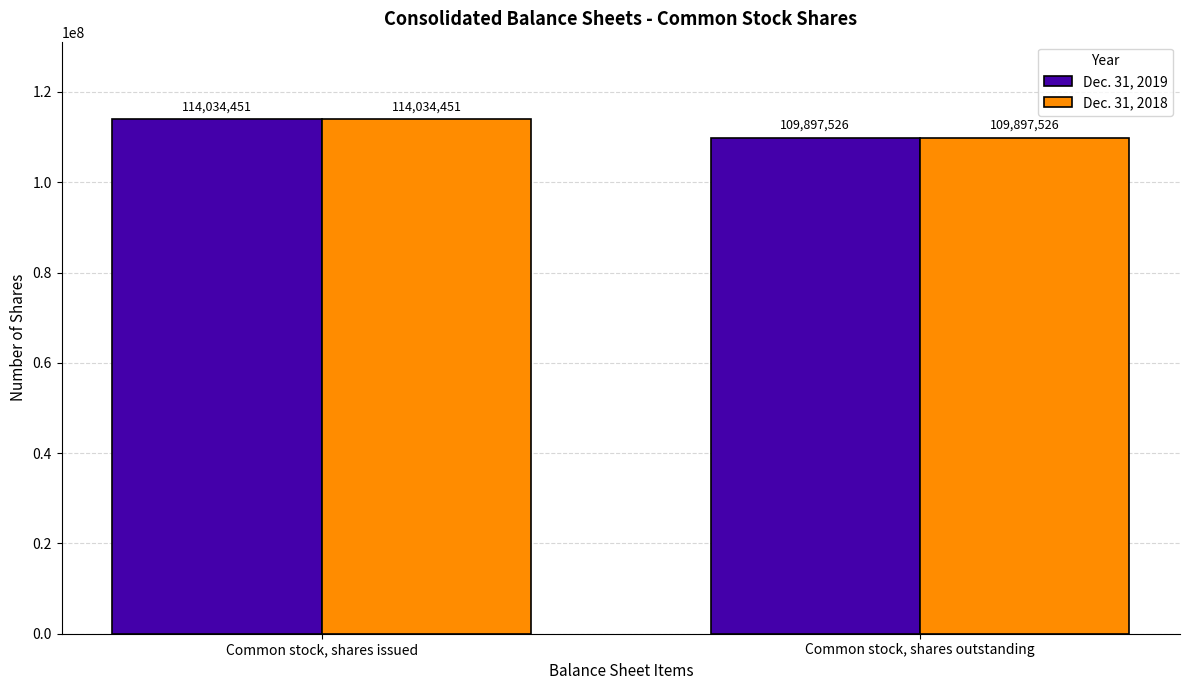

What is the label of the 1st bar from the left?

Common stock, shares issued